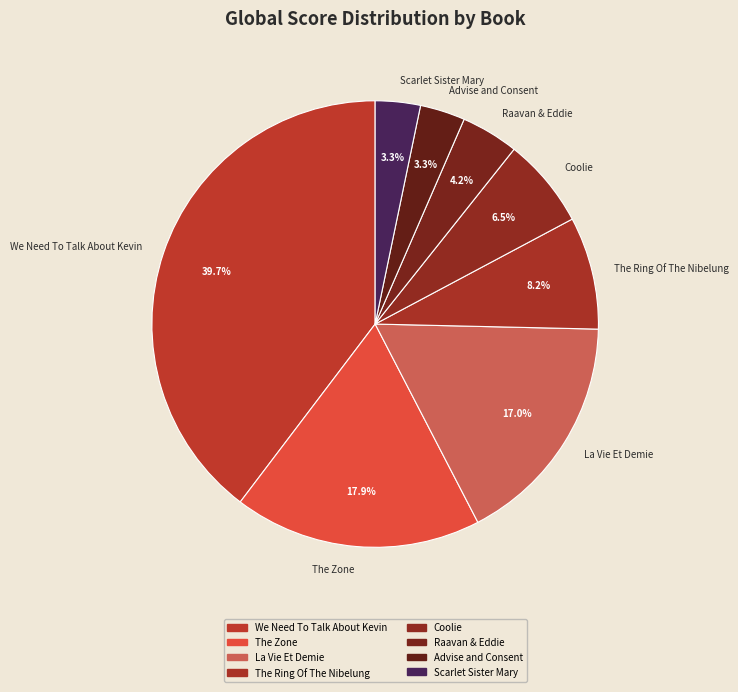

Is there any slice that represents more than half of the pie?

No